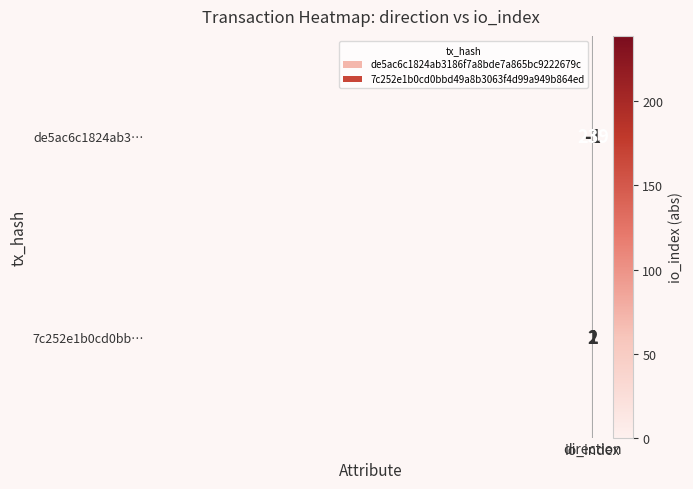

Which series has the largest range (max minus min)?

de5ac6c1824ab3…